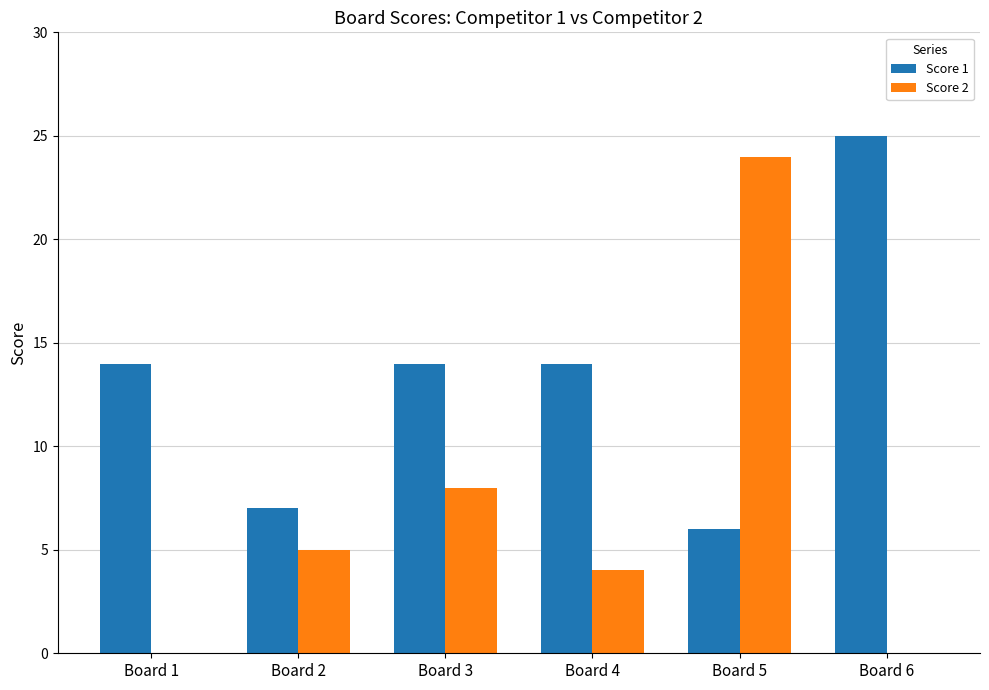

What is the spread (max minus min) of values at Board 4?

10